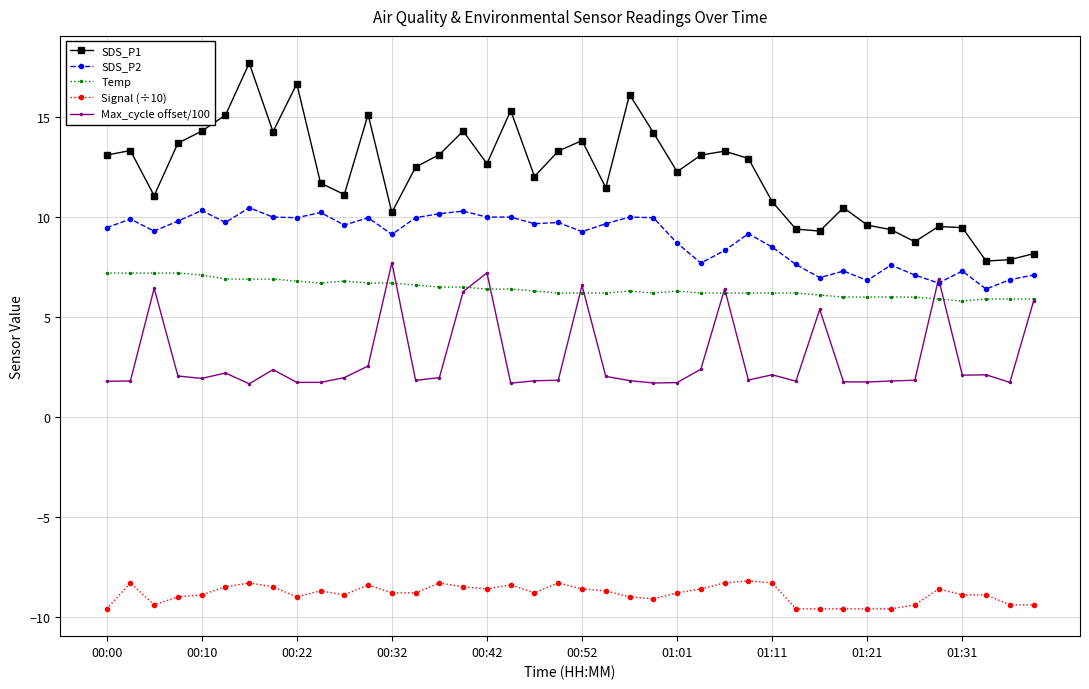

True or false: Signal (÷10) and SDS_P2 cross at least once.

False